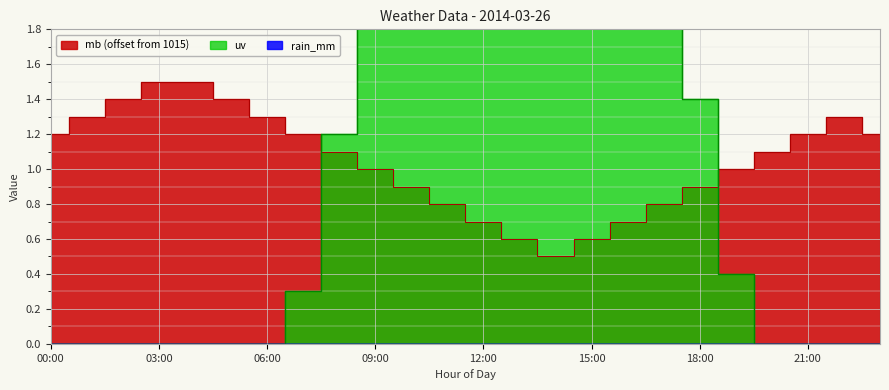

What is the difference between the maximum and minimum values in the uv series?

6.4